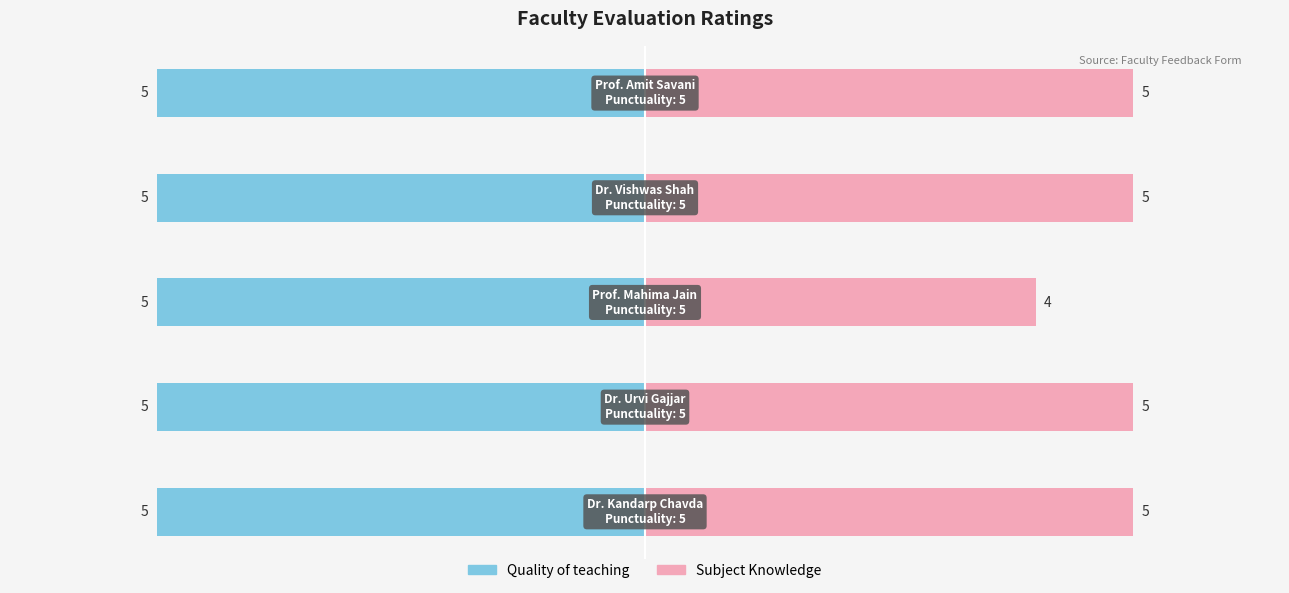

The Punctuality series shows 3 at Prof. Mahima Jain. True or false?

False